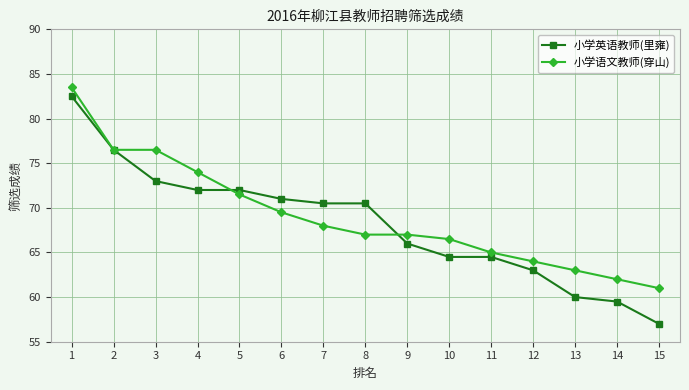

Which series ends up on top after the final intersection of 小学语文教师(穿山) and 小学英语教师(里雍)?

小学语文教师(穿山)